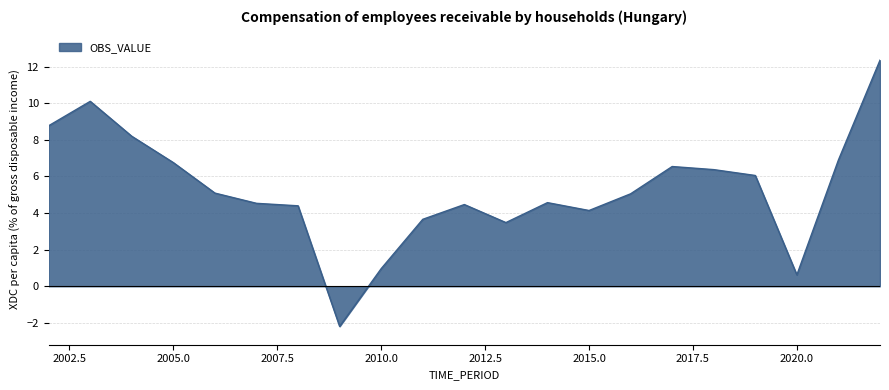

What is the difference between the maximum and minimum values?

14.5